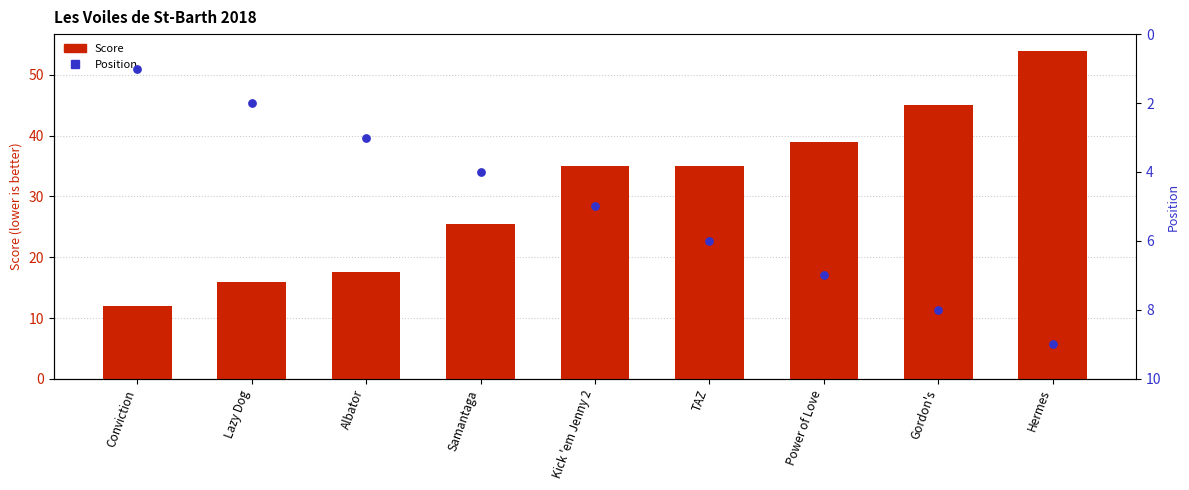

At which category is the sum across all series the highest?

Hermes